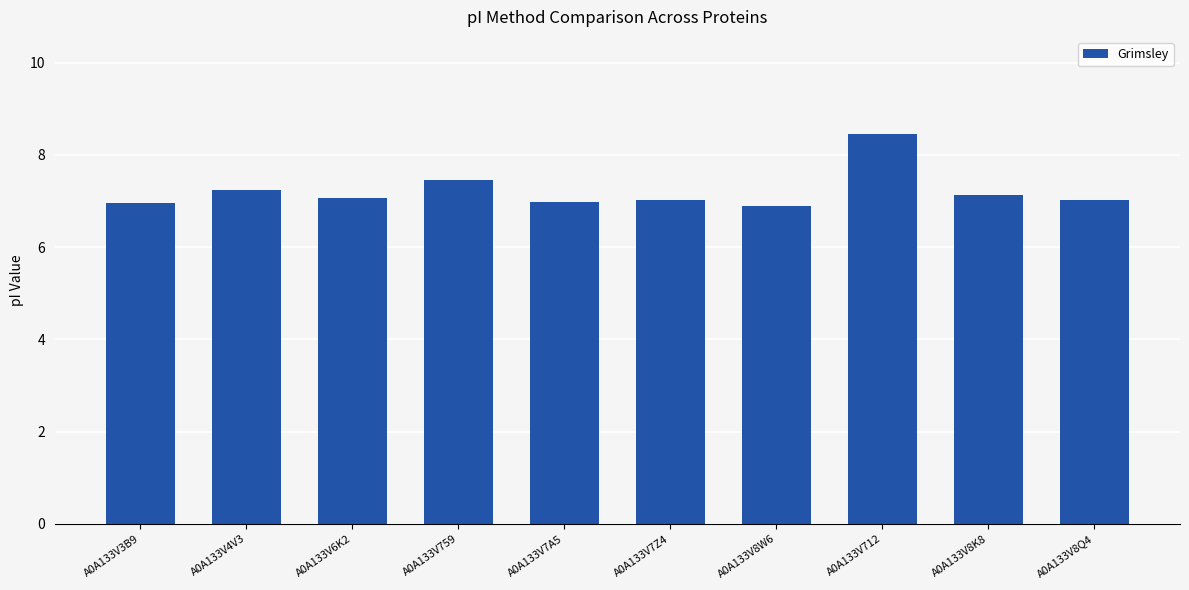

At which label does the data first exceed 7?

A0A133V4V3